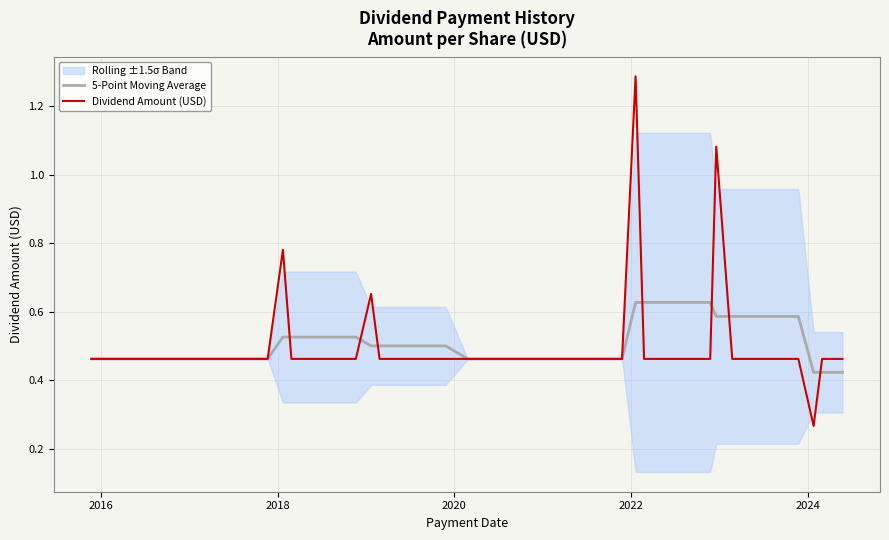

Which series has the largest total across all categories?

5-Point Moving Average